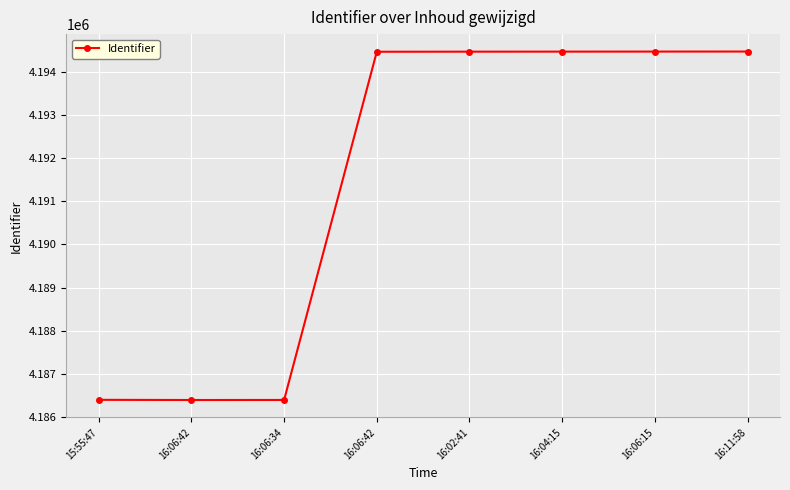

What is the minimum value shown in the chart?

4186393